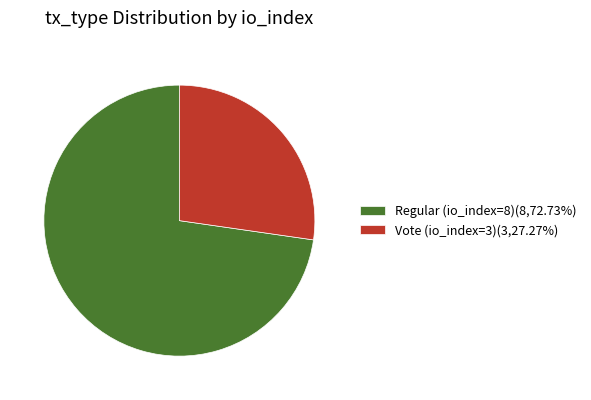

How many slices are in this pie chart?

2